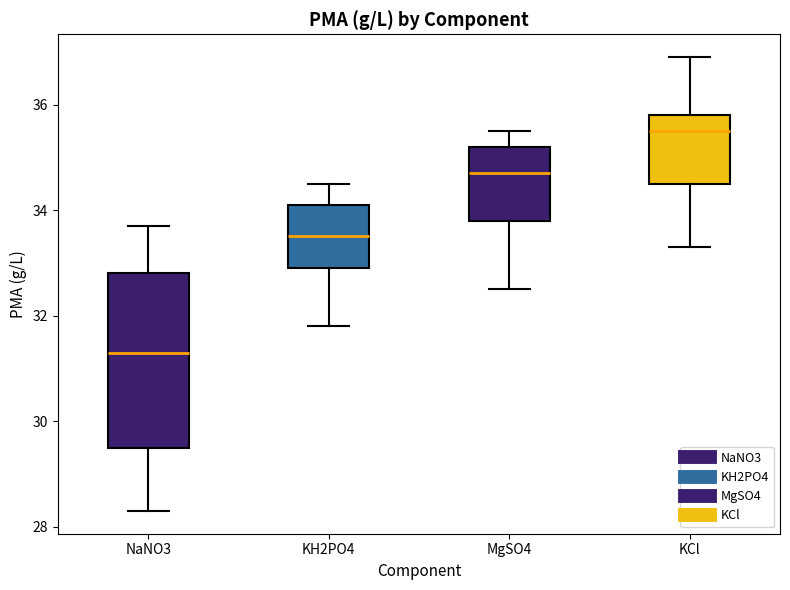

Reading left to right, transcribe this box plot: for each box, give where its median line is, the range the box spans, and where its two whiskers end, as read against the y-axis. The values are not printed on the chart, so give them approximately, as read against the axis.

NaNO3: median 31.4, box 29.6 to 32.8, whiskers 28.4 to 33.8
KH2PO4: median 33.6, box 33.0 to 34.2, whiskers 31.8 to 34.6
MgSO4: median 34.8, box 33.8 to 35.2, whiskers 32.6 to 35.6
KCl: median 35.6, box 34.6 to 35.8, whiskers 33.4 to 37.0